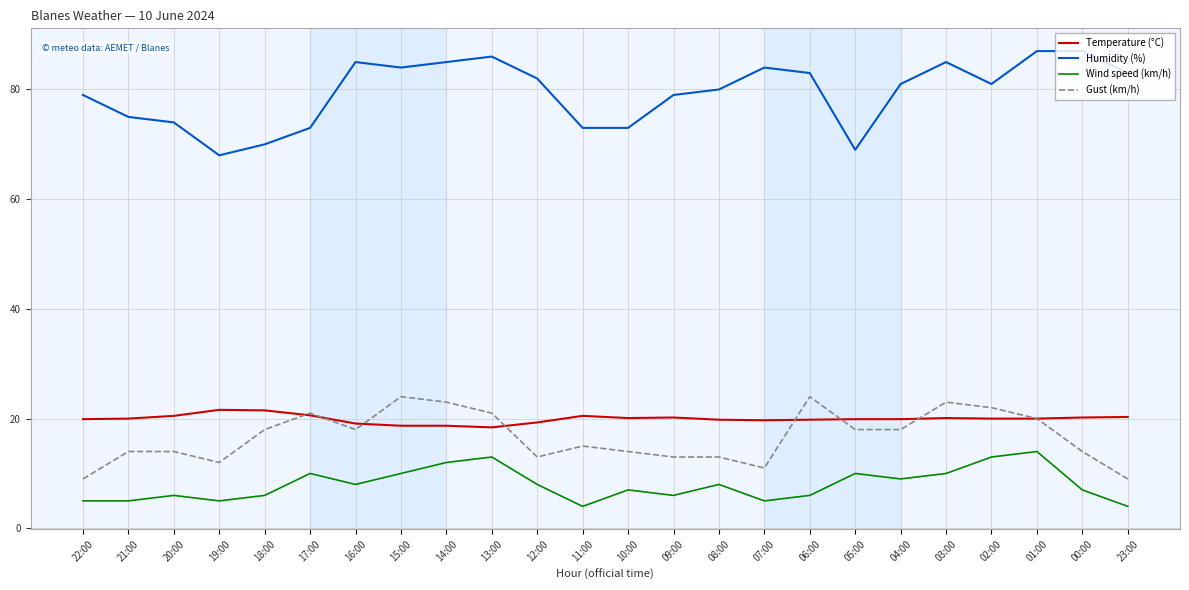

What position from the left is 03:00?

20